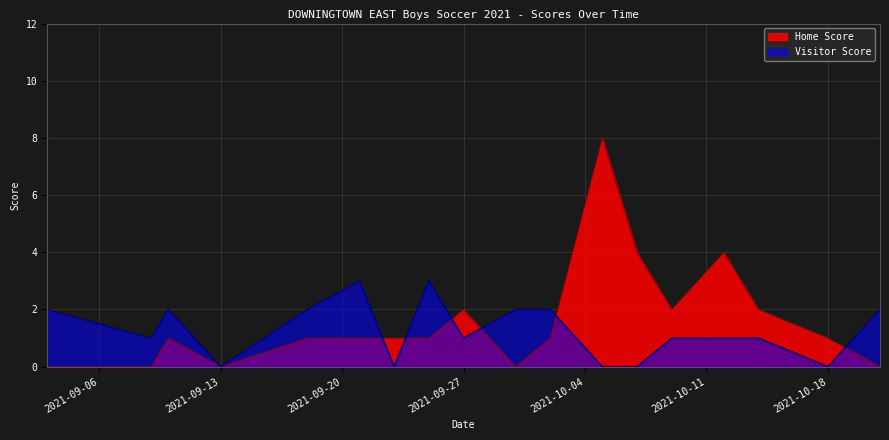

Which series has the widest spread of values?

Home Score